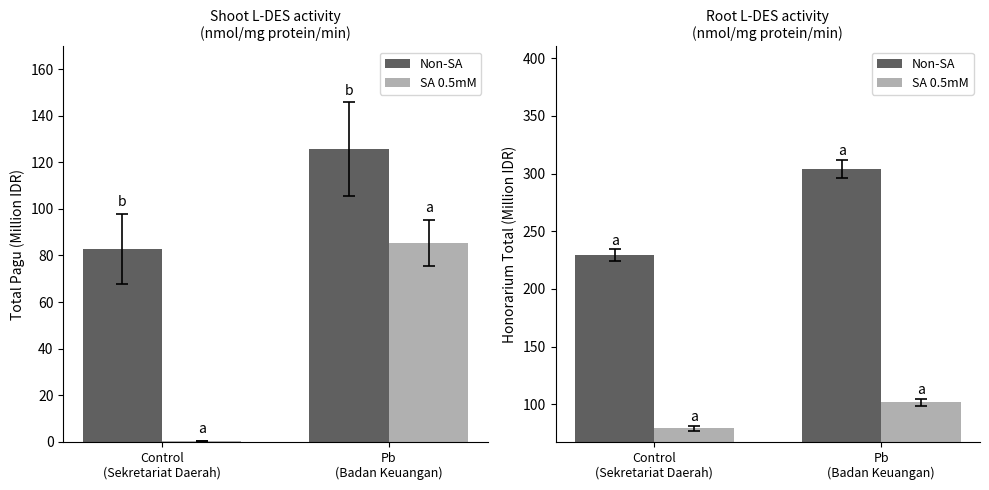

What is the total value across all series at Control
(Sekretariat Daerah)?

308.7